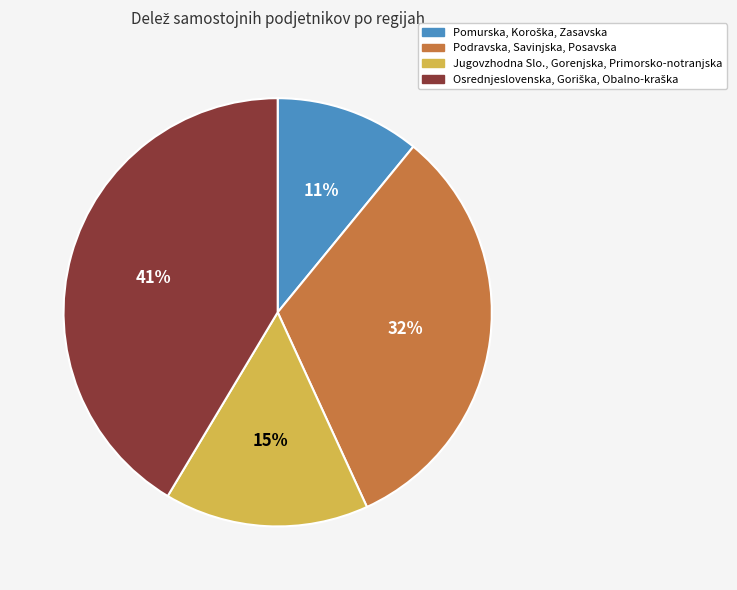

Do Jugovzhodna Slo., Gorenjska, Primorsko-notranjska and Podravska, Savinjska, Posavska together represent more than half of the pie?

No